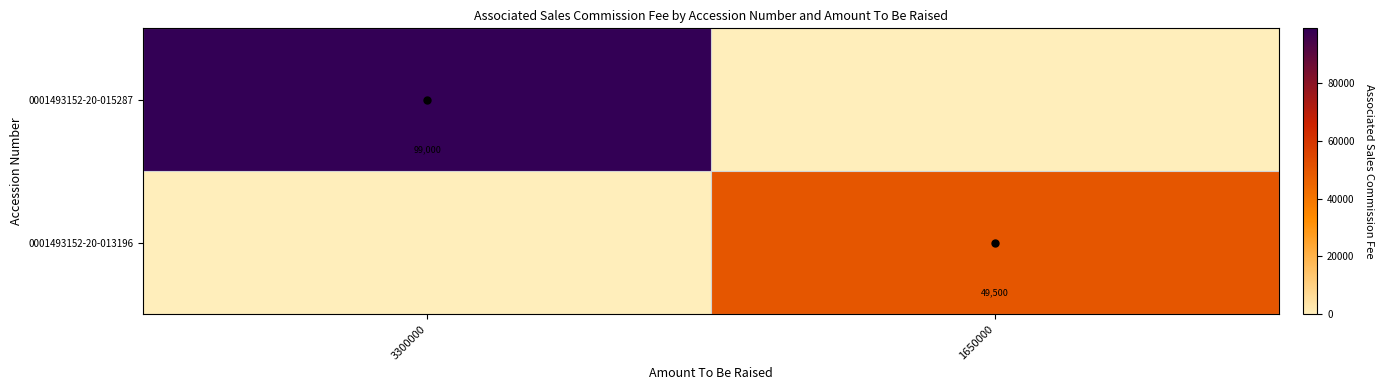

True or false: 0001493152-20-013196 has a value of 32391 at 3300000.

False